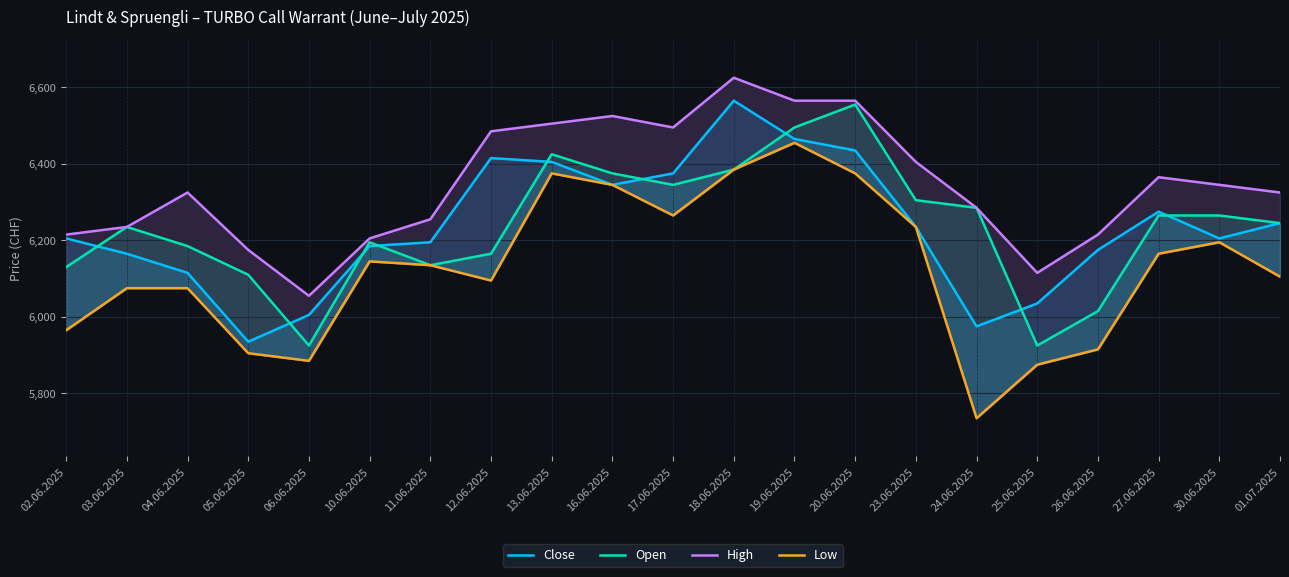

Rank the categories by Low value from highest to lowest.

19.06.2025, 18.06.2025, 13.06.2025, 20.06.2025, 16.06.2025, 17.06.2025, 23.06.2025, 30.06.2025, 27.06.2025, 10.06.2025, 11.06.2025, 01.07.2025, 12.06.2025, 03.06.2025, 04.06.2025, 02.06.2025, 26.06.2025, 05.06.2025, 06.06.2025, 25.06.2025, 24.06.2025